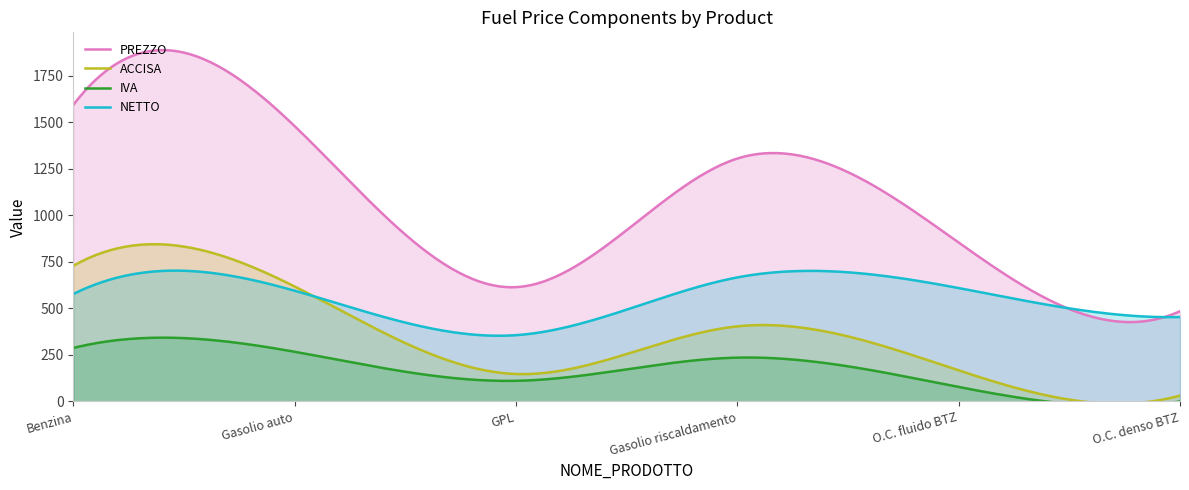

Where is the first local minimum for IVA?

GPL